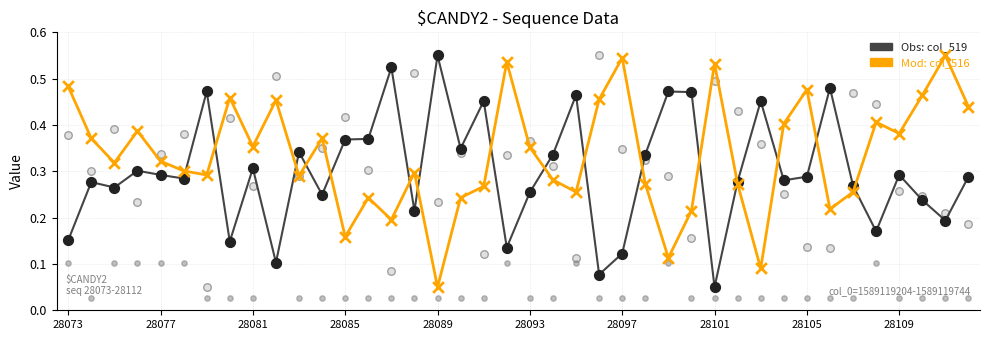

At how many categories does at least one series exceed 0?

40